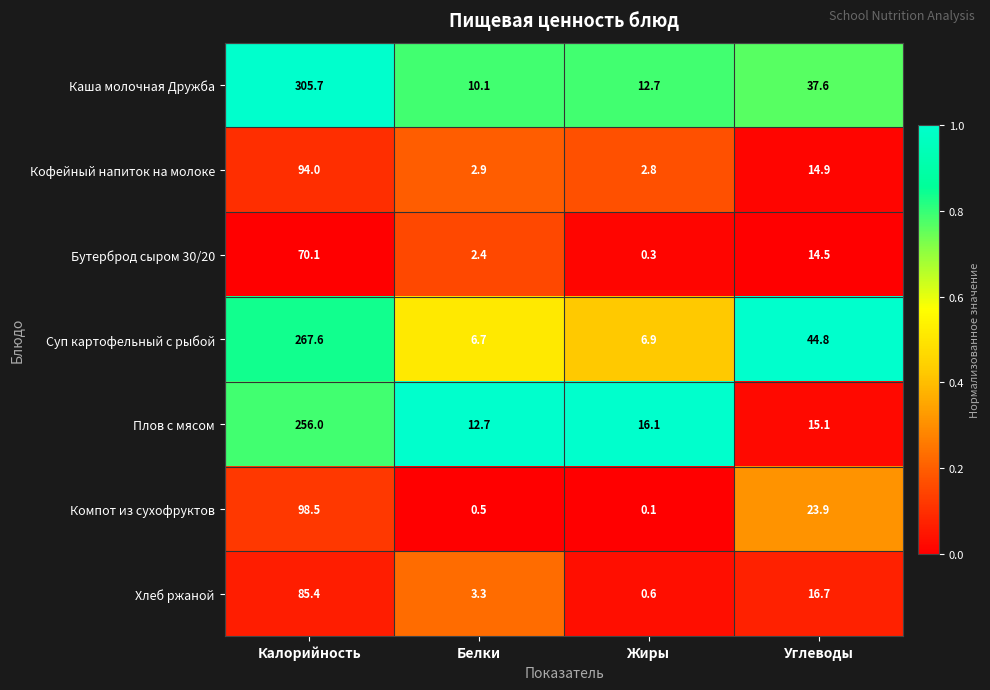

Which category has the lowest value in the Каша молочная Дружба series?

Белки